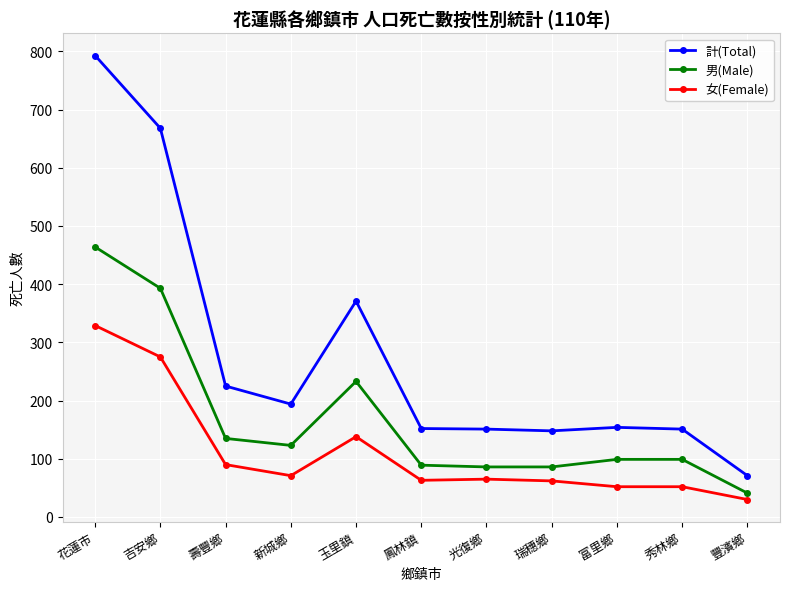

True or false: 計(Total) and 男(Male) cross at least once.

False